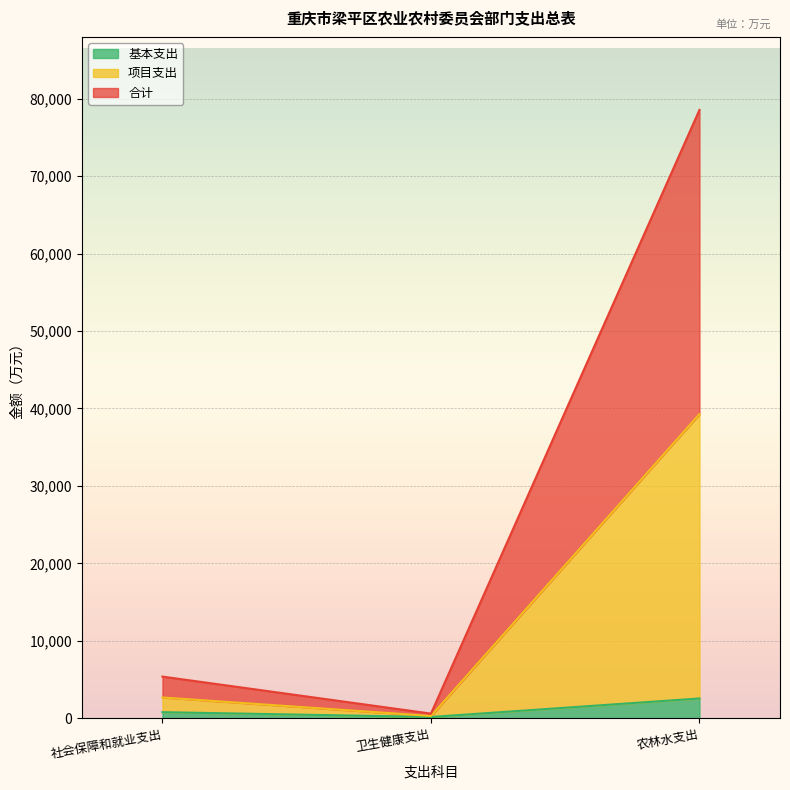

What is the average value of the 项目支出 series?

14091.3